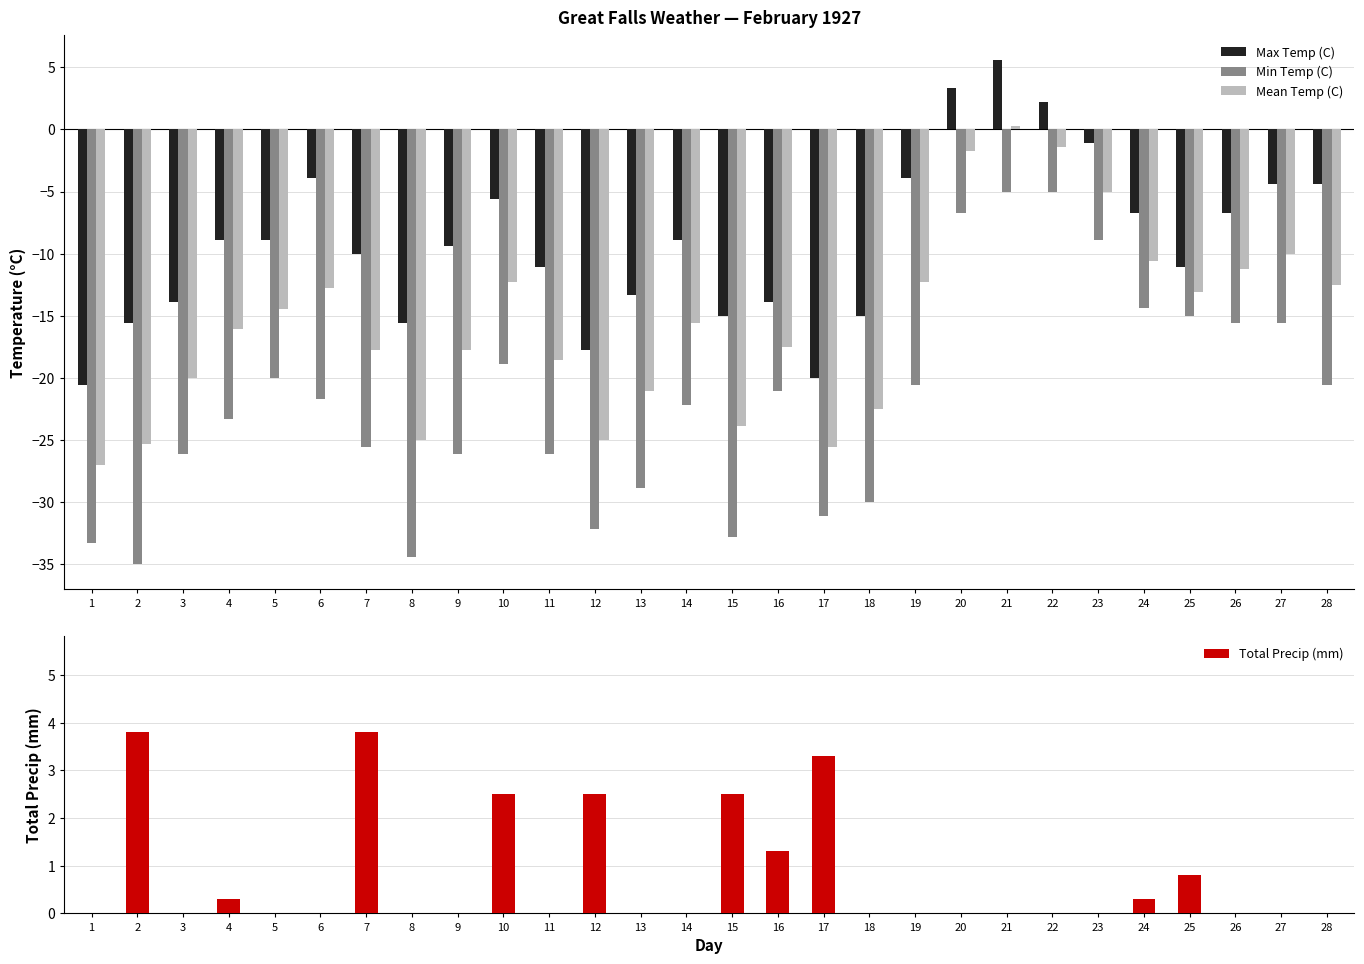

Rank the series by their average value, from lowest to highest.

Min Temp (C), Mean Temp (C), Max Temp (C), Total Precip (mm)